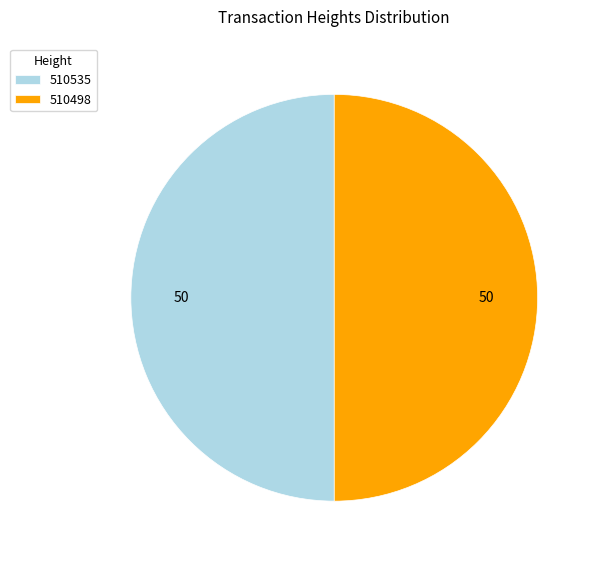

What is the ratio of the value at 510535 to the value at 510498?

1.0